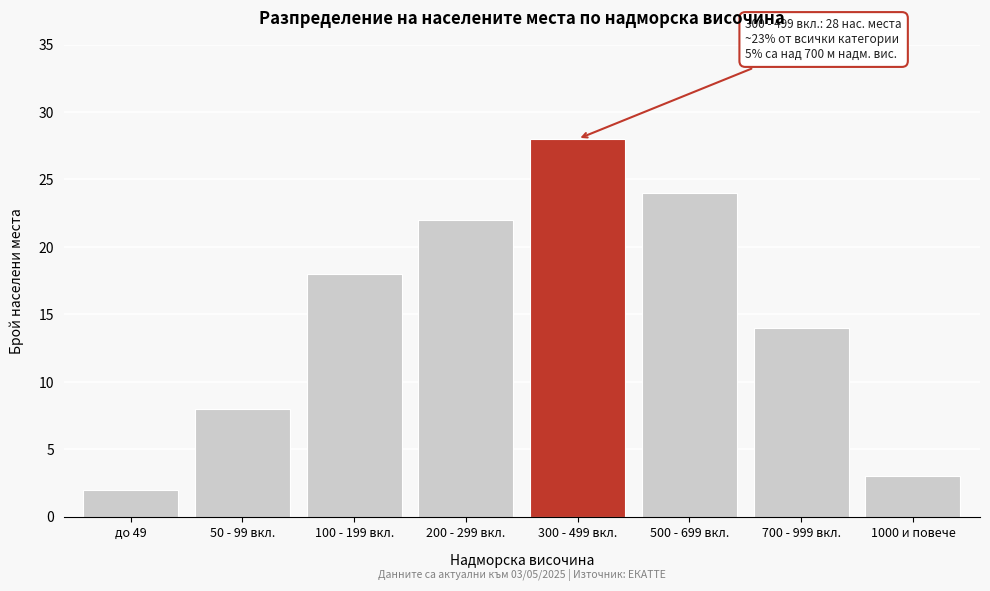

Reading left to right, what are all the values shown in this chart?

до 49=2	50 - 99 вкл.=8	100 - 199 вкл.=18	200 - 299 вкл.=22	300 - 499 вкл.=28	500 - 699 вкл.=24	700 - 999 вкл.=14	1000 и повече=3